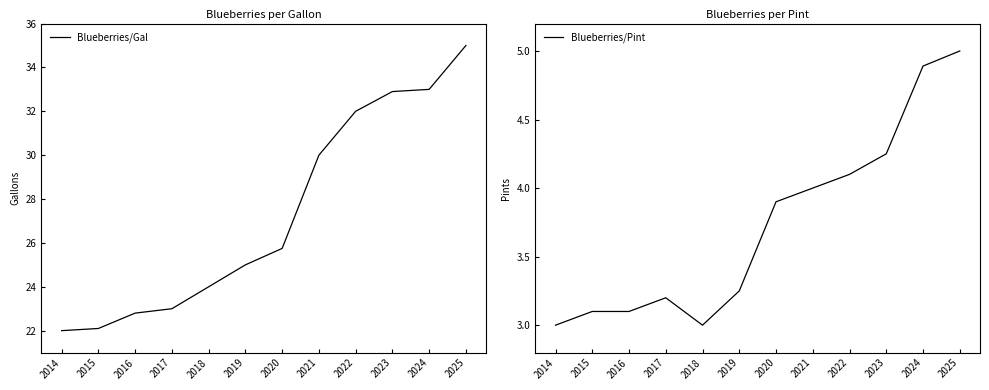

Which has a higher value, 2023 or 2014?

2023